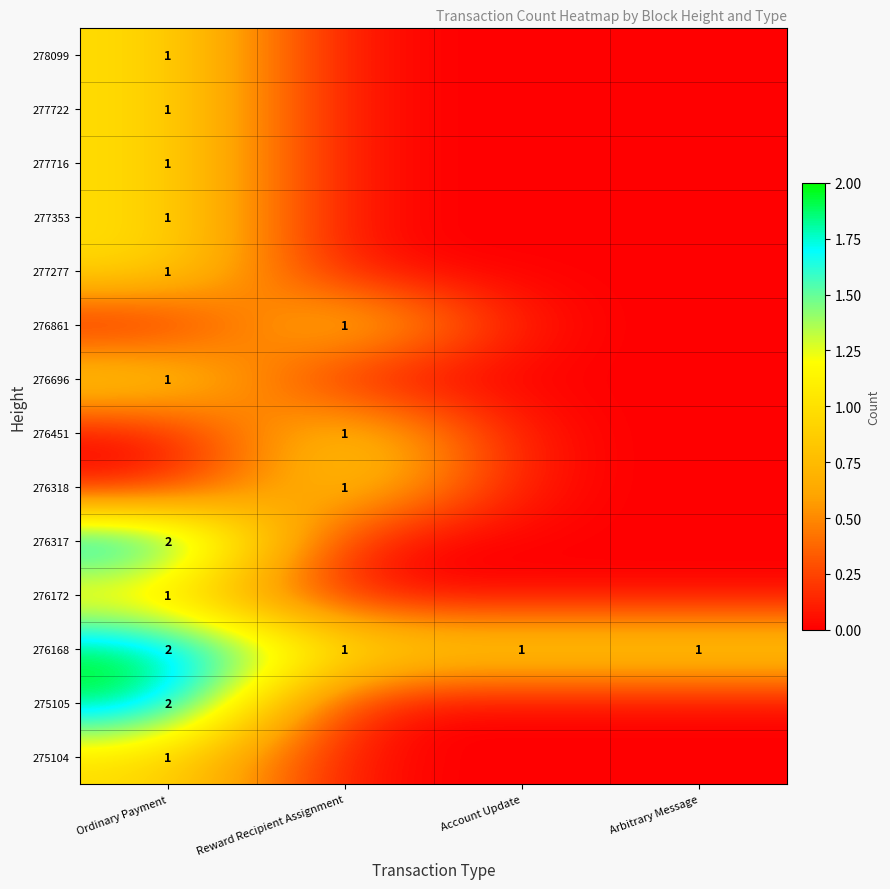

At which category does the chart reach its peak across all series?

Ordinary Payment